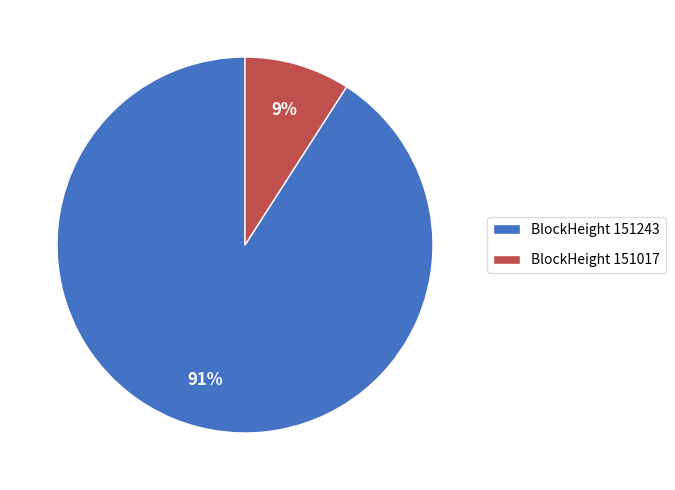

What is the smallest slice in the pie chart?

BlockHeight 151017